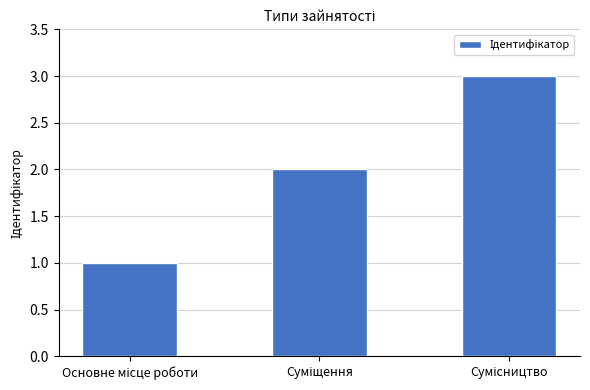

What is the sum of all values?

6